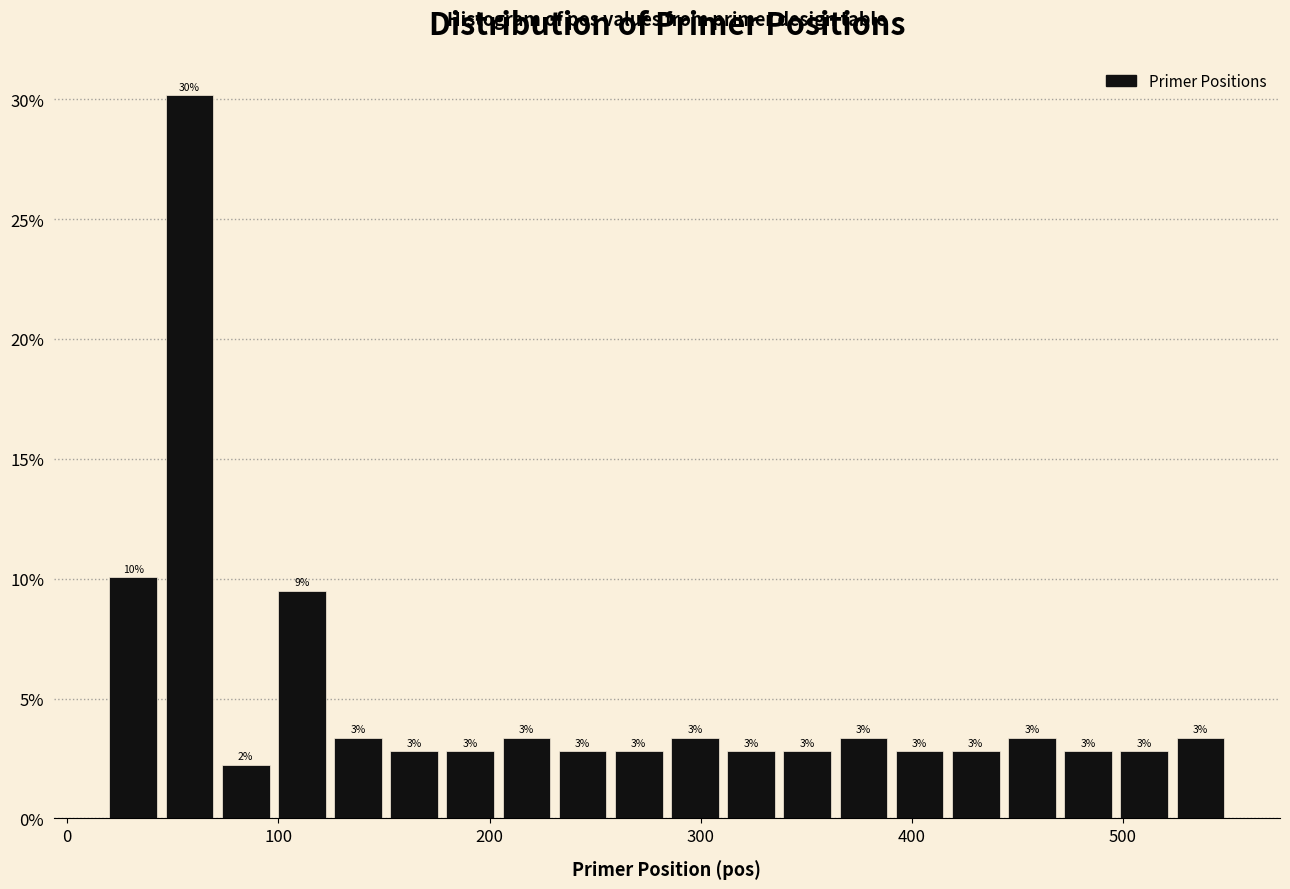

Around what value on the x-axis is the tallest bar? Give the approximate position of its centre, as read against the axis.

60